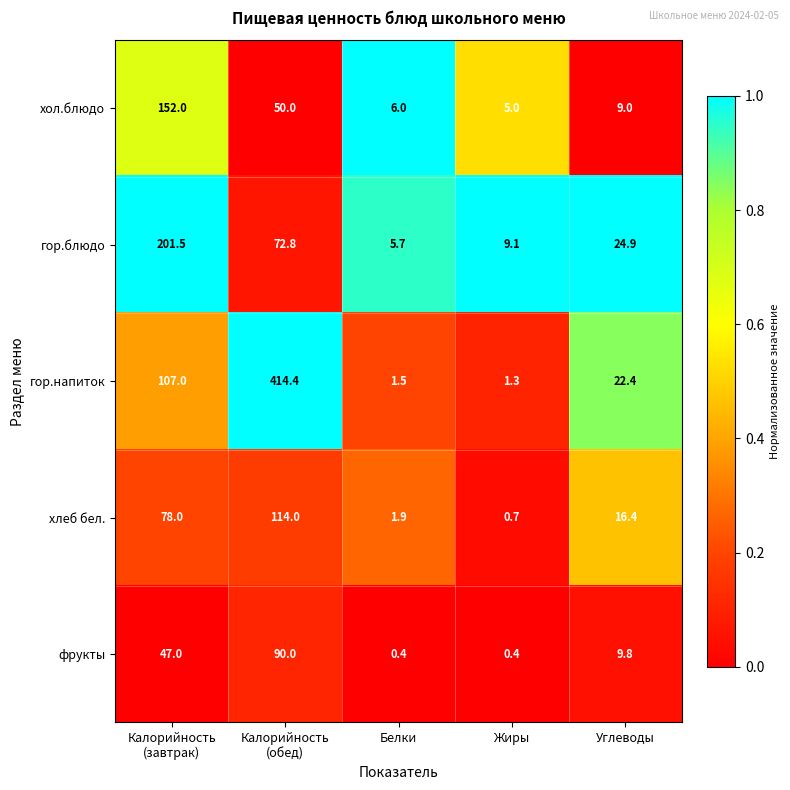

At how many categories does at least one series exceed 0?

5